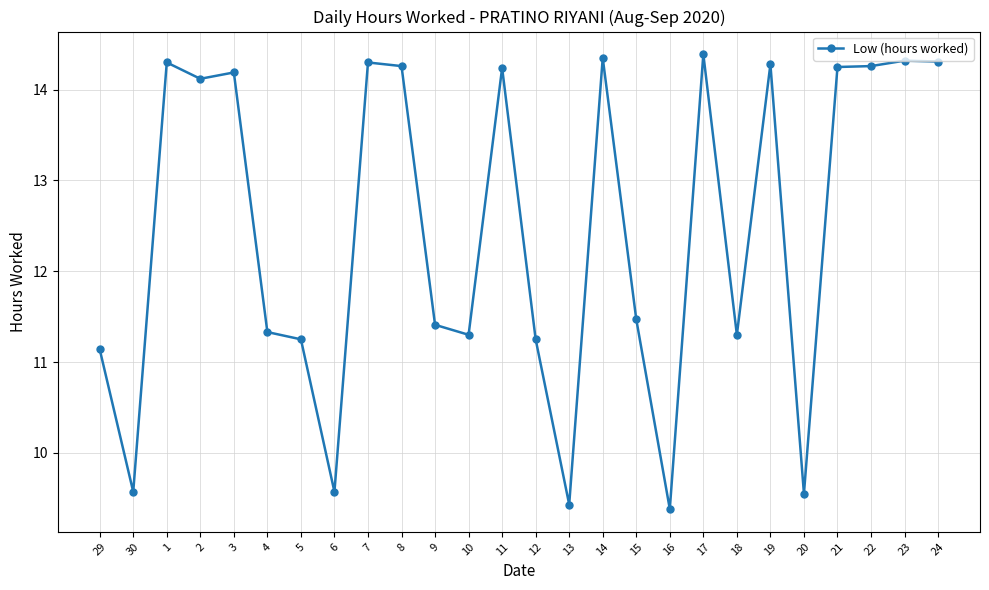

Is it true that the value at 11 is 8.1?

False